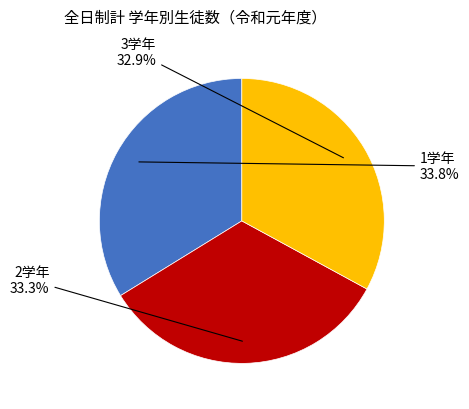

Does any single category account for the majority?

No